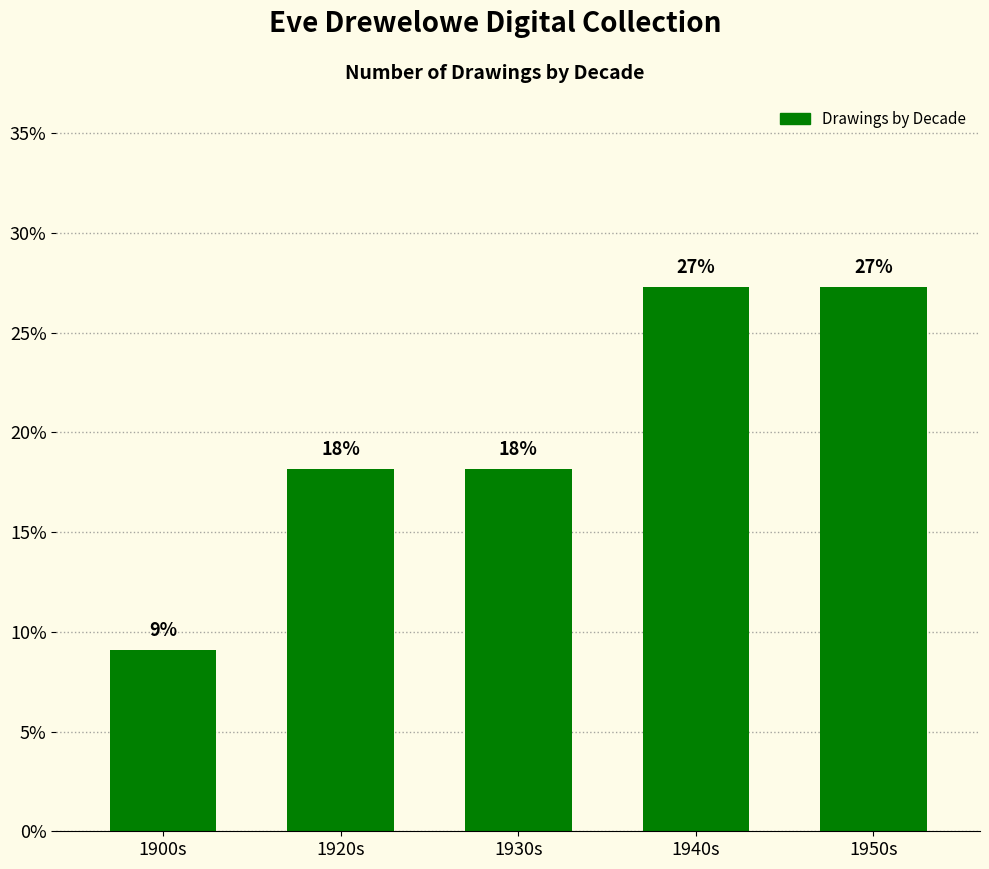

What position from the right is 1900s?

5